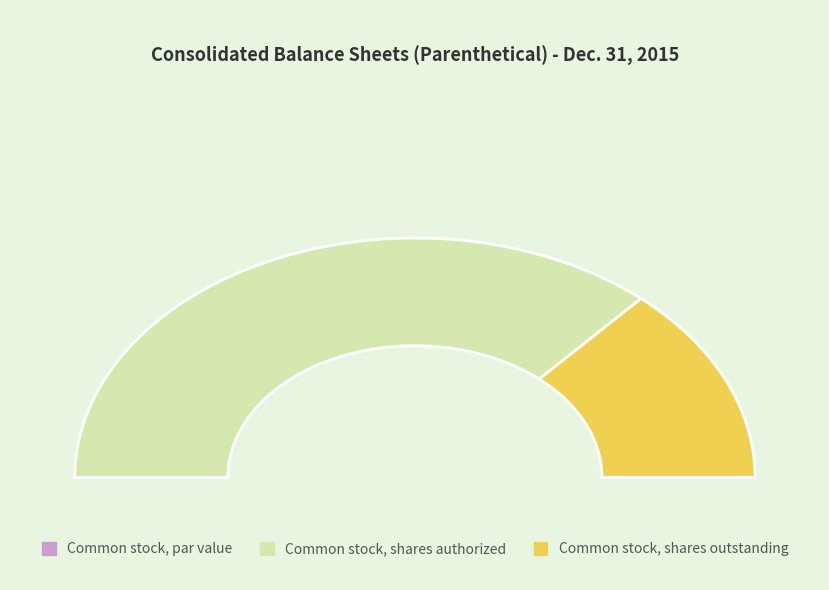

Is there any slice that represents more than half of the pie?

Yes